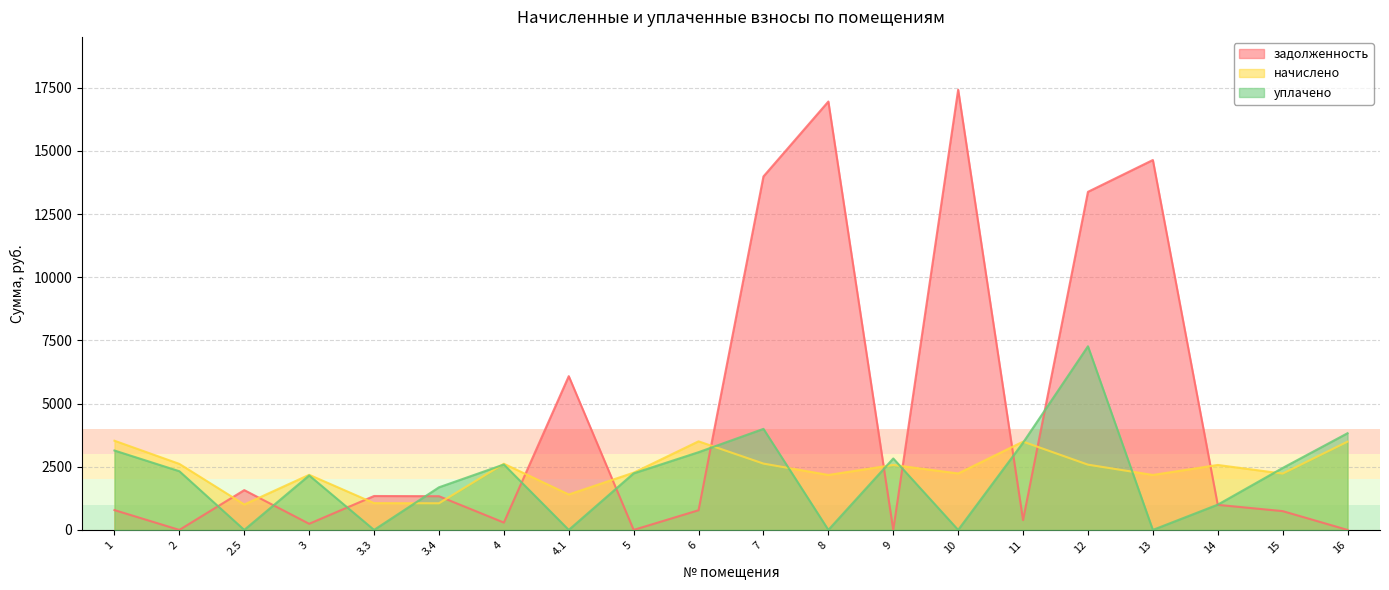

True or false: уплачено has more than 2 points higher than both neighbors.

True